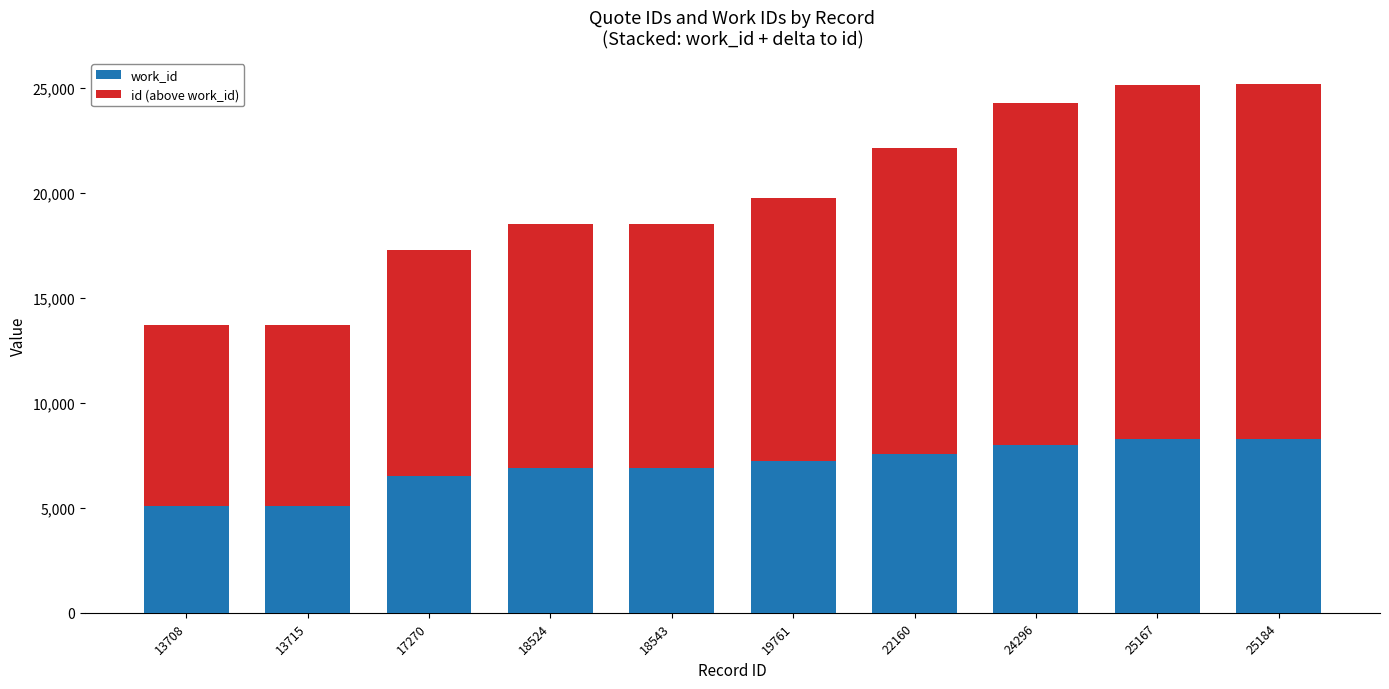

What is the sum of the work_id values at 18524 and 25167?

15158